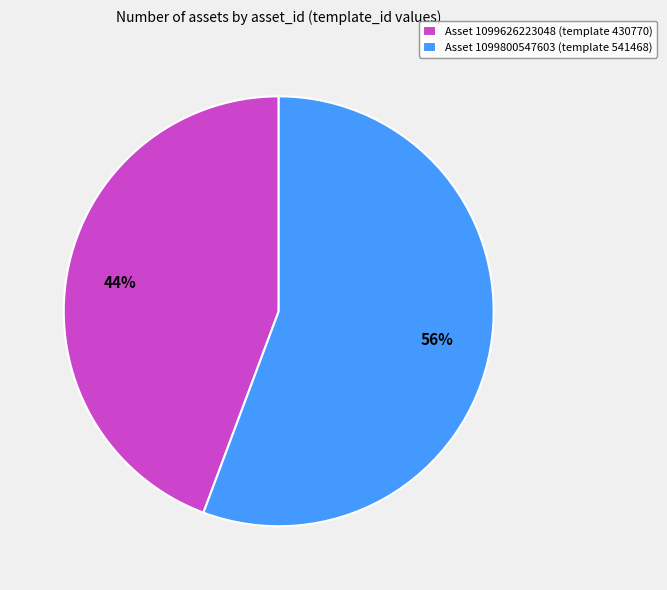

To the nearest percent, what is the average slice percentage?

50%